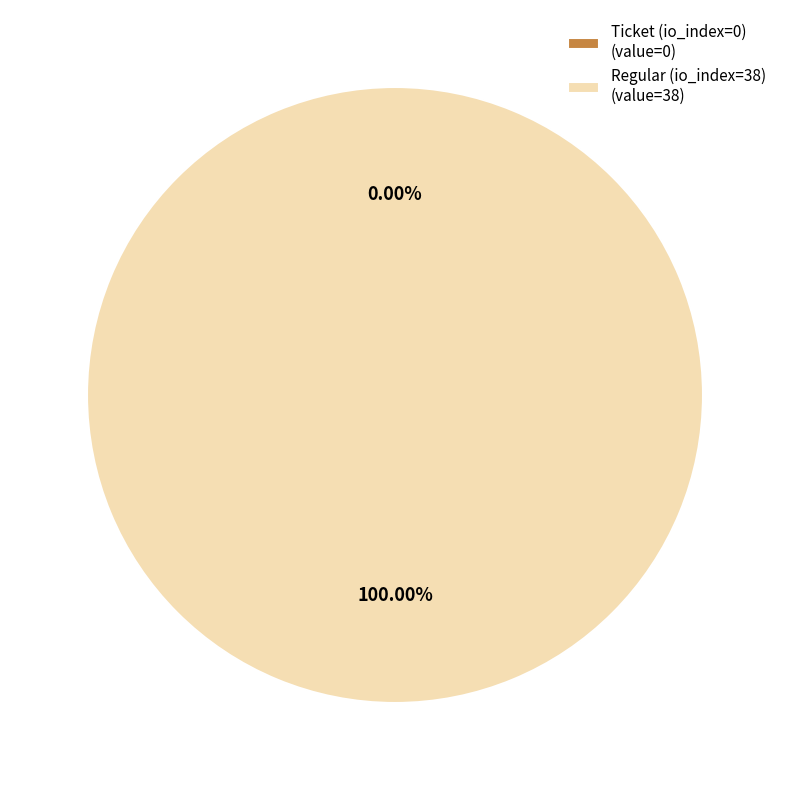

How much of the chart is everything except Ticket (io_index=0)?

100.0%